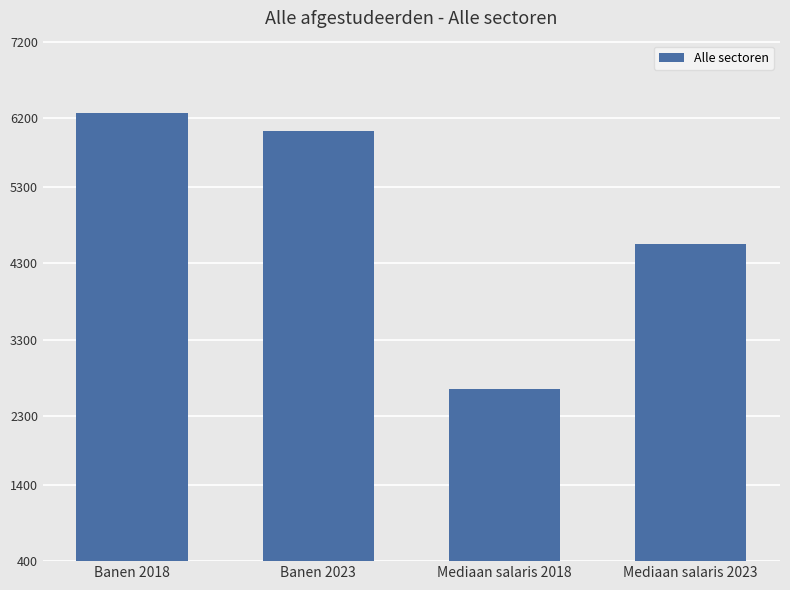

What is the average value?

4877